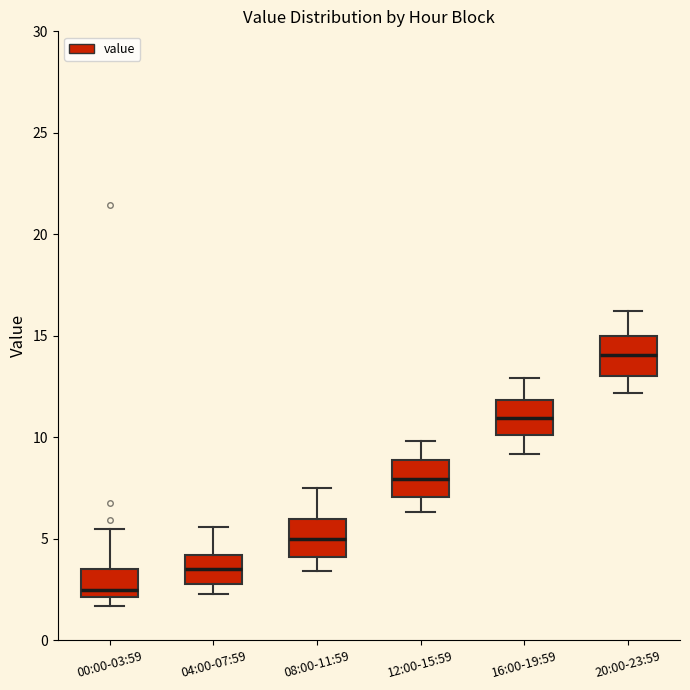

Where is the upper edge of the box for 20:00-23:59 on the y-axis? The values are not printed on the chart, so give them approximately, as read against the axis.

15.0